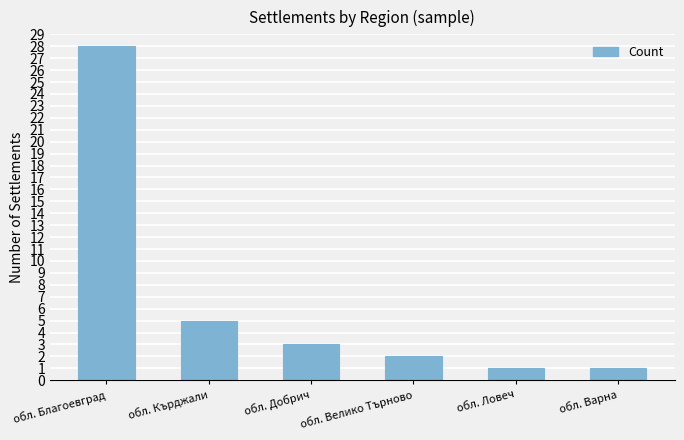

Where does the data first go above 3?

обл. Благоевград